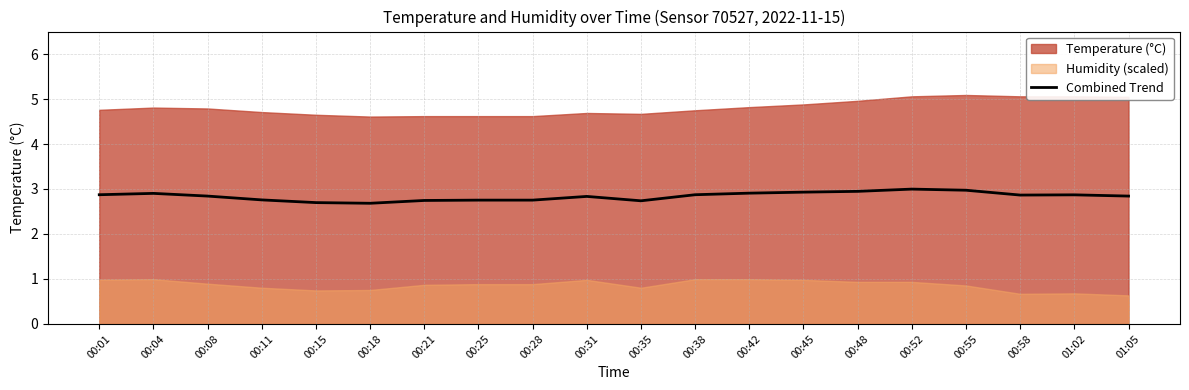

Reading right to left, transcribe all the data shown in this chart.

01:05=2.8	01:02=2.9	00:58=2.9	00:55=3.0	00:52=3.0	00:48=2.9	00:45=2.9	00:42=2.9	00:38=2.9	00:35=2.7	00:31=2.8	00:28=2.8	00:25=2.8	00:21=2.7	00:18=2.7	00:15=2.7	00:11=2.8	00:08=2.8	00:04=2.9	00:01=2.9